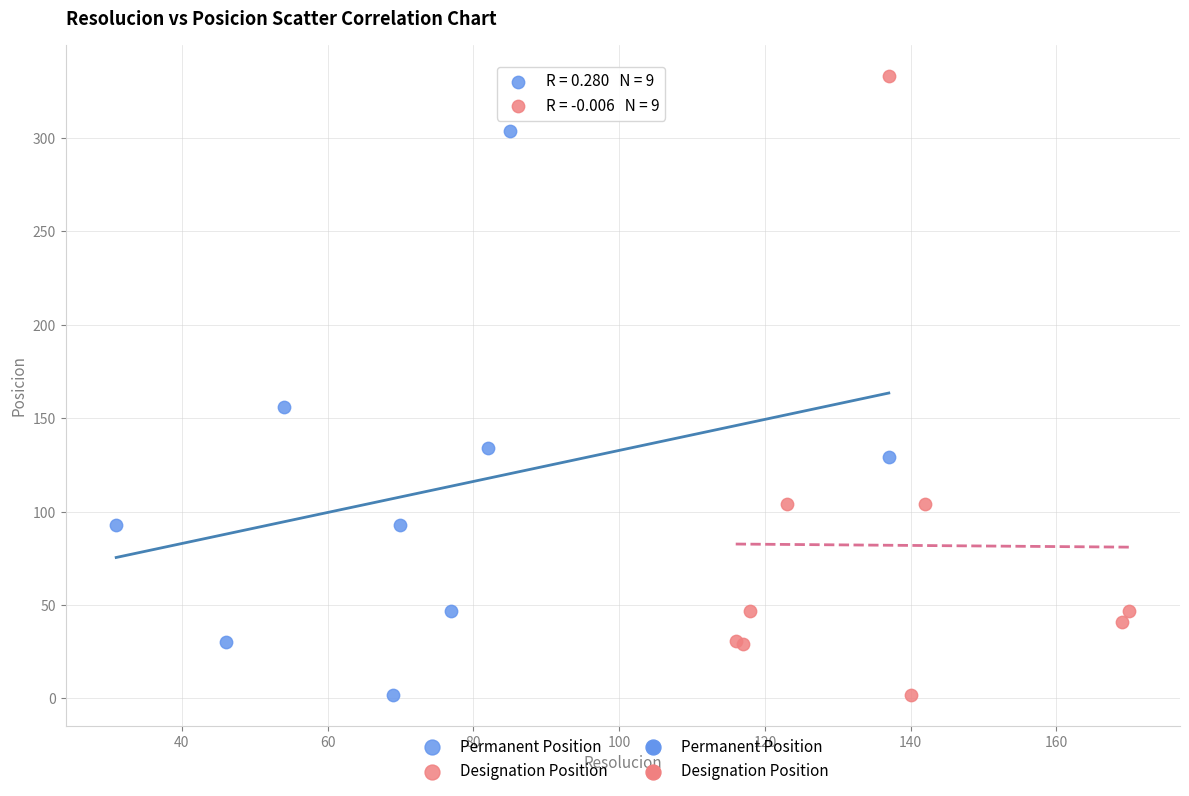

Which series has the widest spread of Y values?

Designation Position